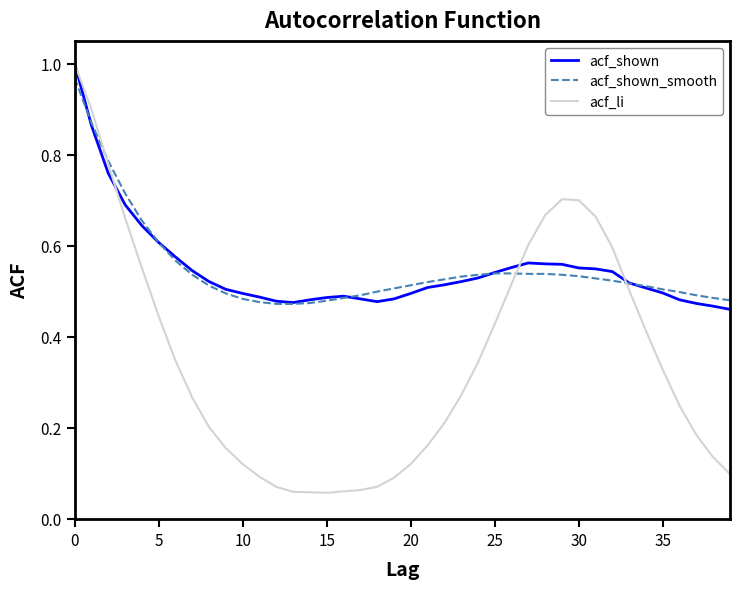

Which series has the largest range (max minus min)?

acf_li